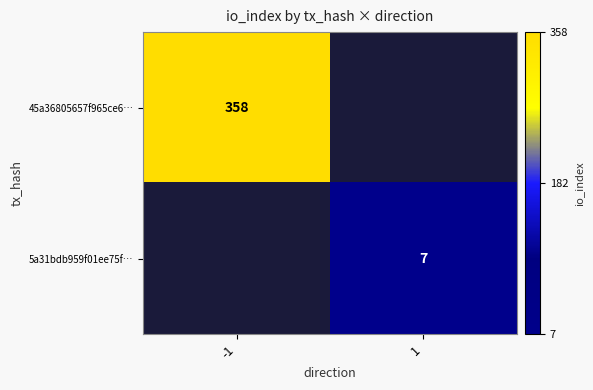

At how many categories does at least one series exceed 276?

1